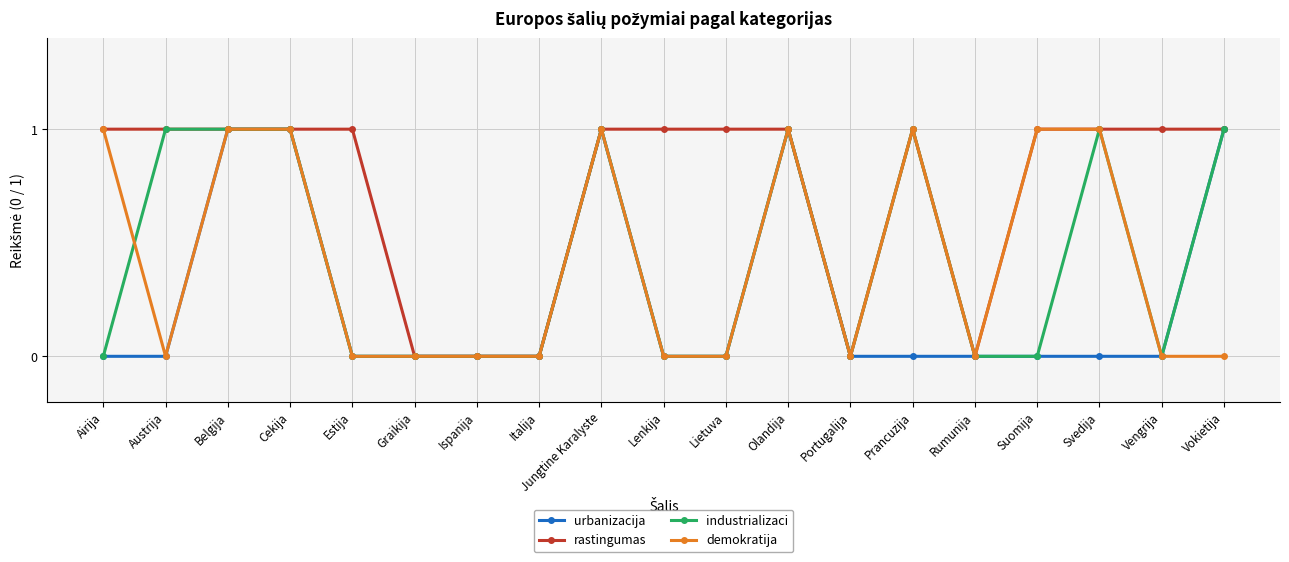

Reading left to right, extract all data points from this chart.

urbanizacija: Airija=0	Austrija=0	Belgija=1	Cekija=1	Estija=0	Graikija=0	Ispanija=0	Italija=0	Jungtine Karalyste=1	Lenkija=0	Lietuva=0	Olandija=1	Portugalija=0	Prancuzija=0	Rumunija=0	Suomija=0	Svedija=0	Vengrija=0	Vokietija=1
rastingumas: Airija=1	Austrija=1	Belgija=1	Cekija=1	Estija=1	Graikija=0	Ispanija=0	Italija=0	Jungtine Karalyste=1	Lenkija=1	Lietuva=1	Olandija=1	Portugalija=0	Prancuzija=1	Rumunija=0	Suomija=1	Svedija=1	Vengrija=1	Vokietija=1
industrializaci: Airija=0	Austrija=1	Belgija=1	Cekija=1	Estija=0	Graikija=0	Ispanija=0	Italija=0	Jungtine Karalyste=1	Lenkija=0	Lietuva=0	Olandija=1	Portugalija=0	Prancuzija=1	Rumunija=0	Suomija=0	Svedija=1	Vengrija=0	Vokietija=1
demokratija: Airija=1	Austrija=0	Belgija=1	Cekija=1	Estija=0	Graikija=0	Ispanija=0	Italija=0	Jungtine Karalyste=1	Lenkija=0	Lietuva=0	Olandija=1	Portugalija=0	Prancuzija=1	Rumunija=0	Suomija=1	Svedija=1	Vengrija=0	Vokietija=0